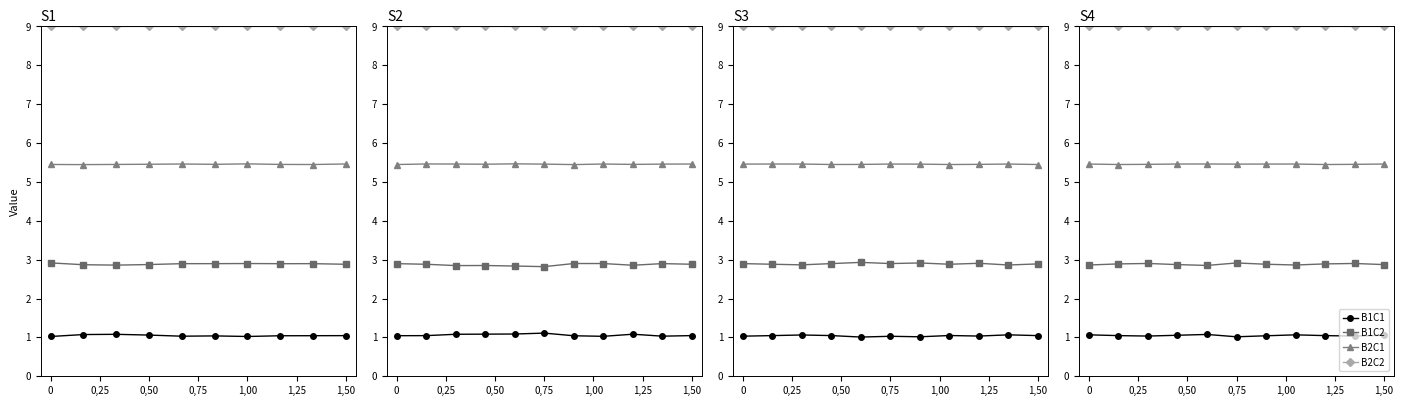

True or false: B2C2 has a value of 9.0 at 0,75.

True